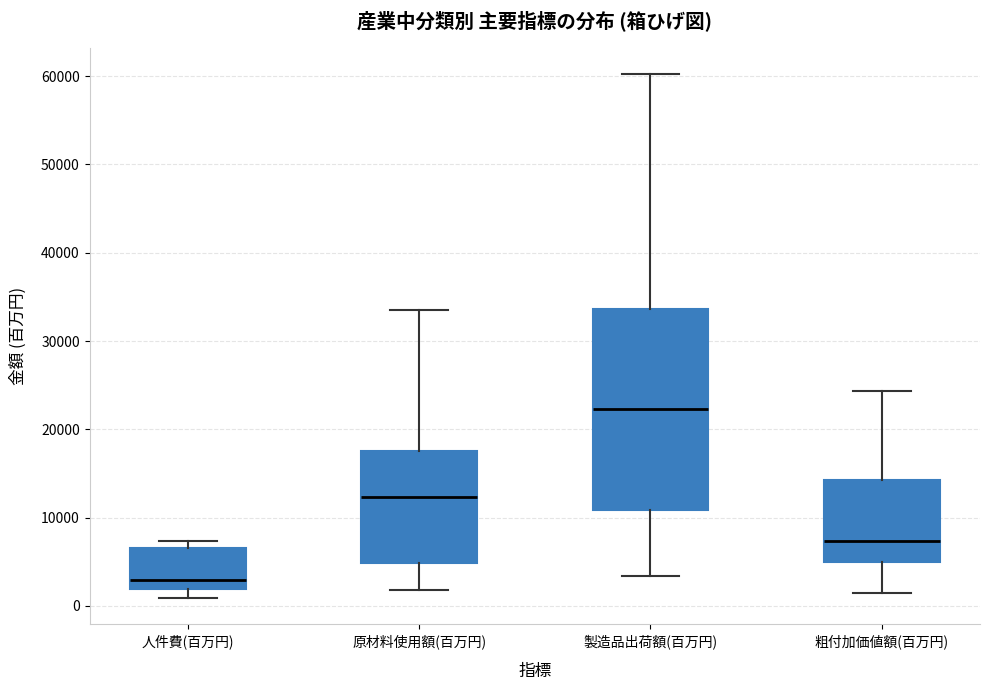

Which box has the highest median line?

製造品出荷額(百万円)